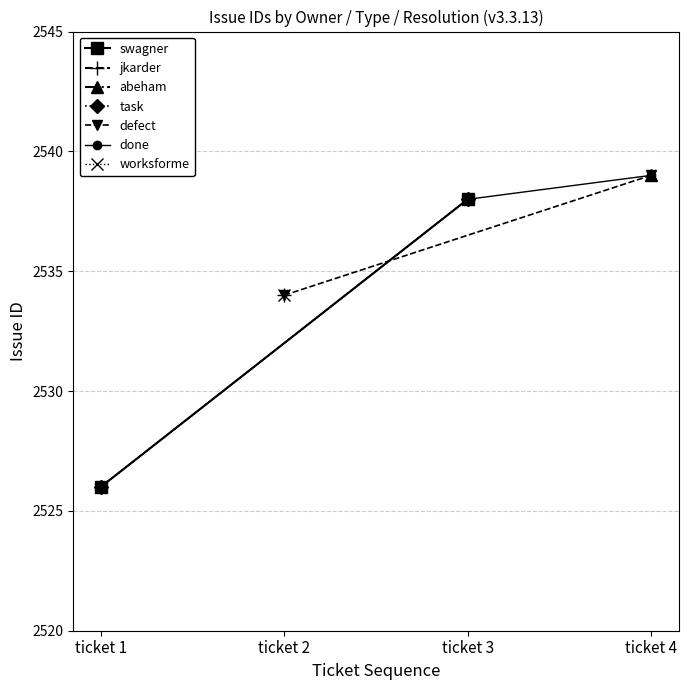

What is the sum of all values?

7603